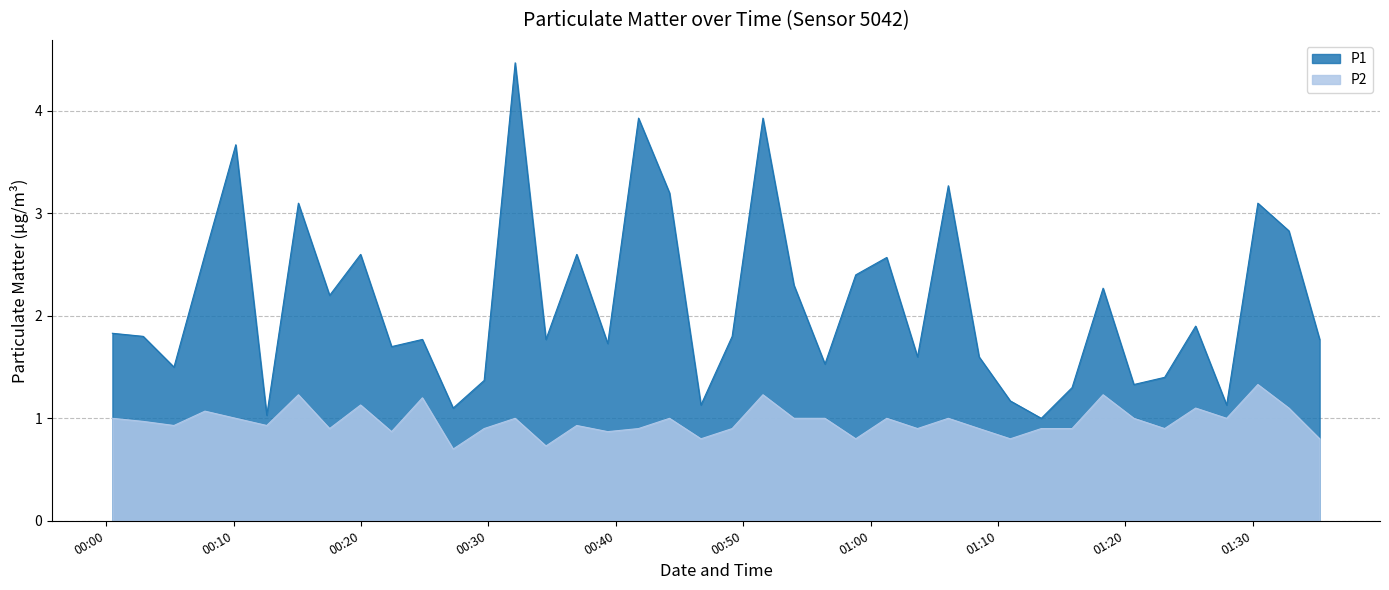

Is the value of P2 at 01:35 greater than the value of P1 at 00:19?

No